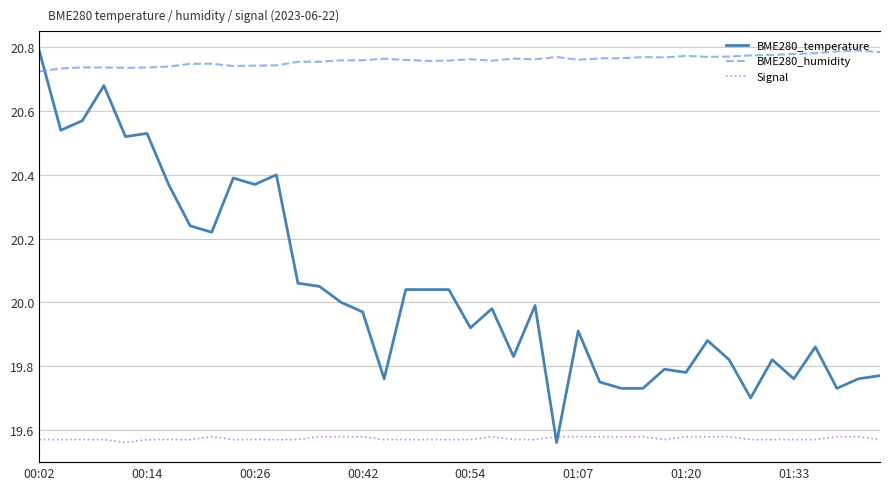

What is the maximum value for BME280_temperature?

20.8